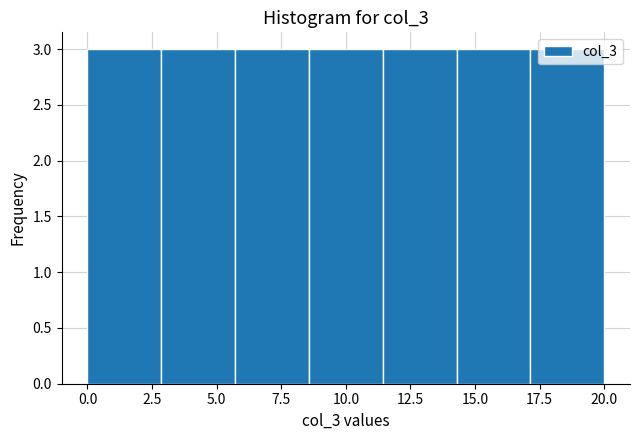

What is the height of the bar covering 8.5 to 11.5 on the x-axis? Neither the bar edges nor the heights are printed on the chart, so give them approximately, as read against the axes.

3